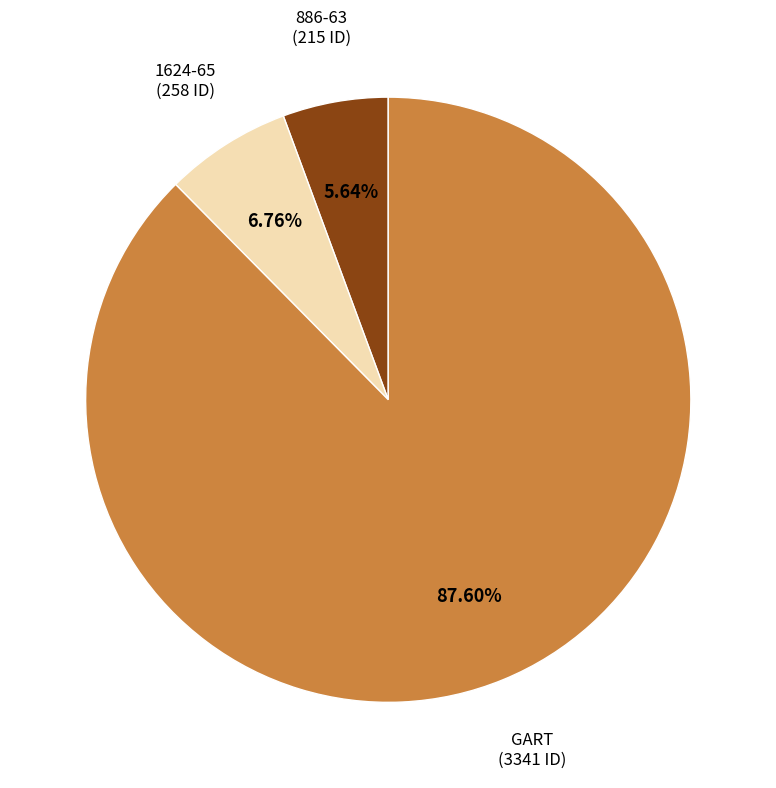

Does any single category account for the majority?

Yes